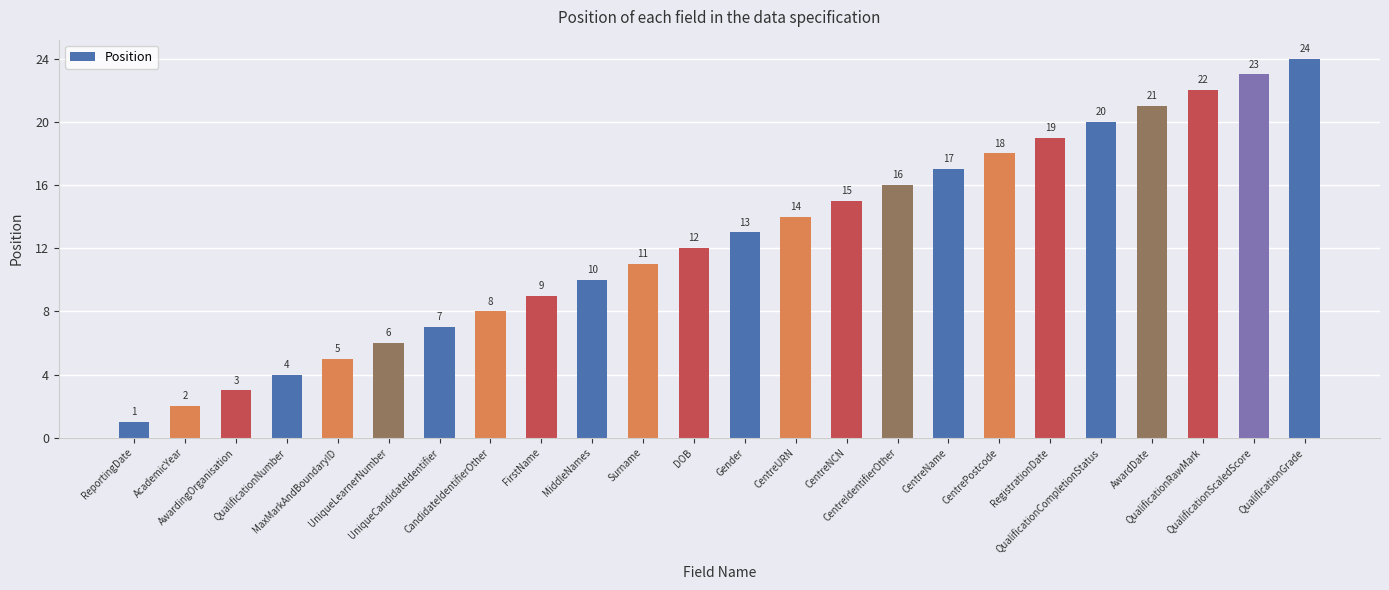

How many series are shown in this chart?

1